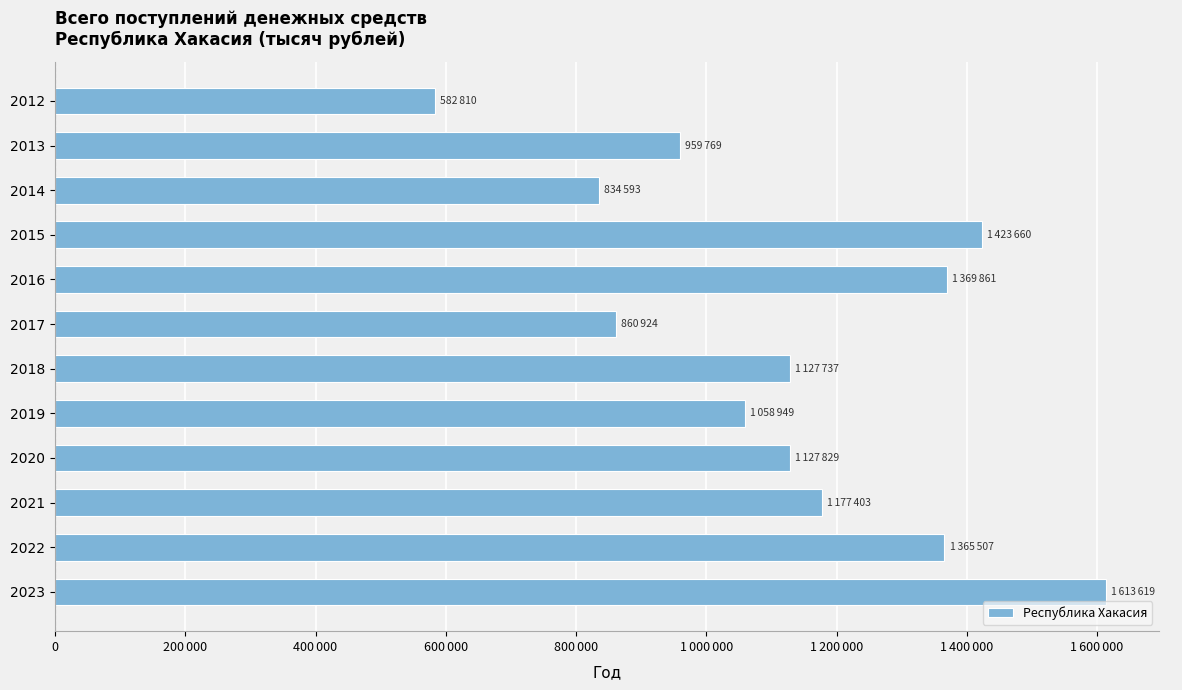

What is the difference between the maximum and second lowest values?

779026